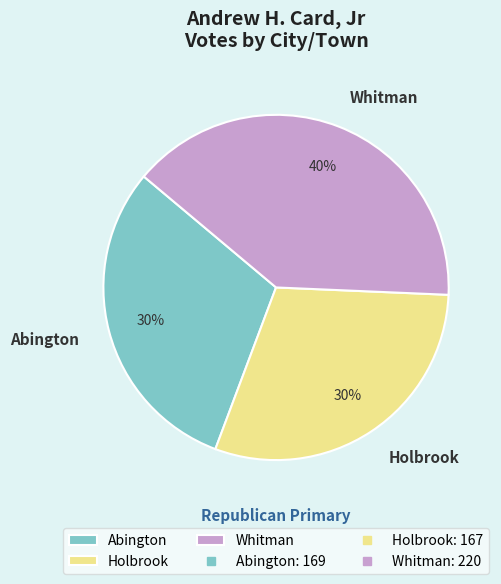

To the nearest percent, what is the difference between the largest and smallest slice percentages?

10%